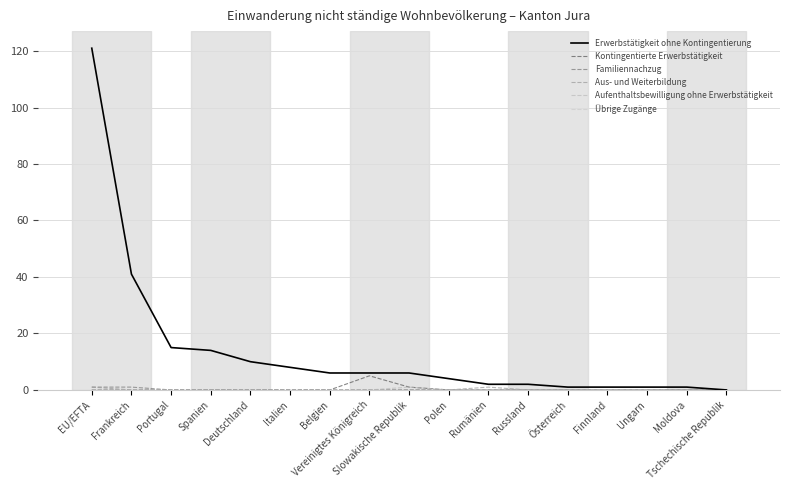

How many lines are shown in the chart?

6